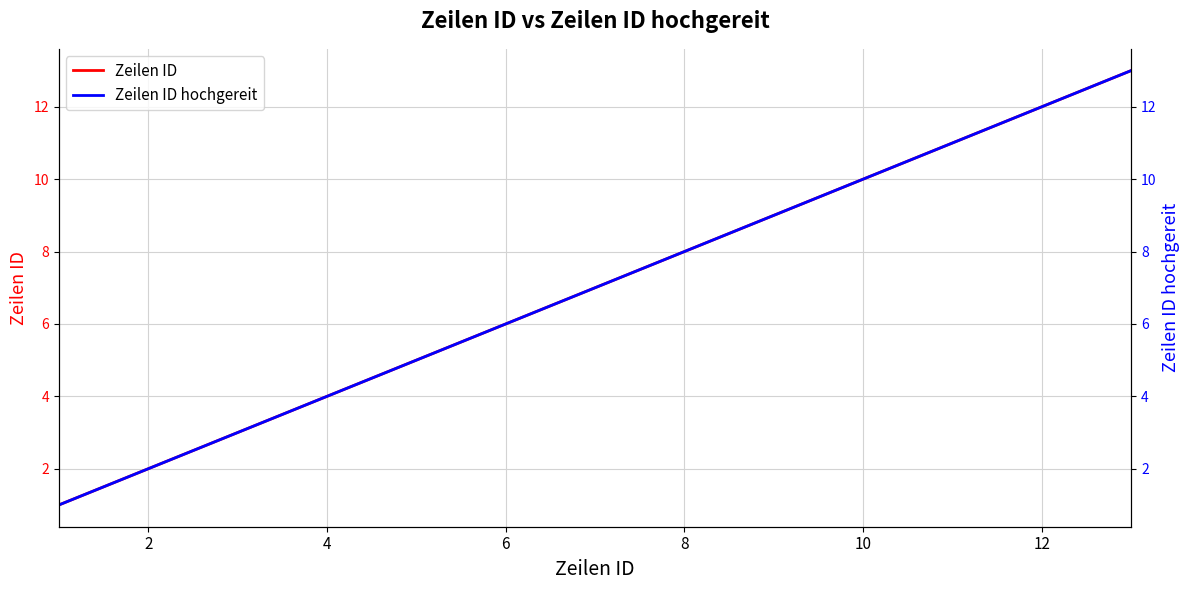

True or false: Zeilen ID hochgereit has more than 0 points higher than both neighbors.

False